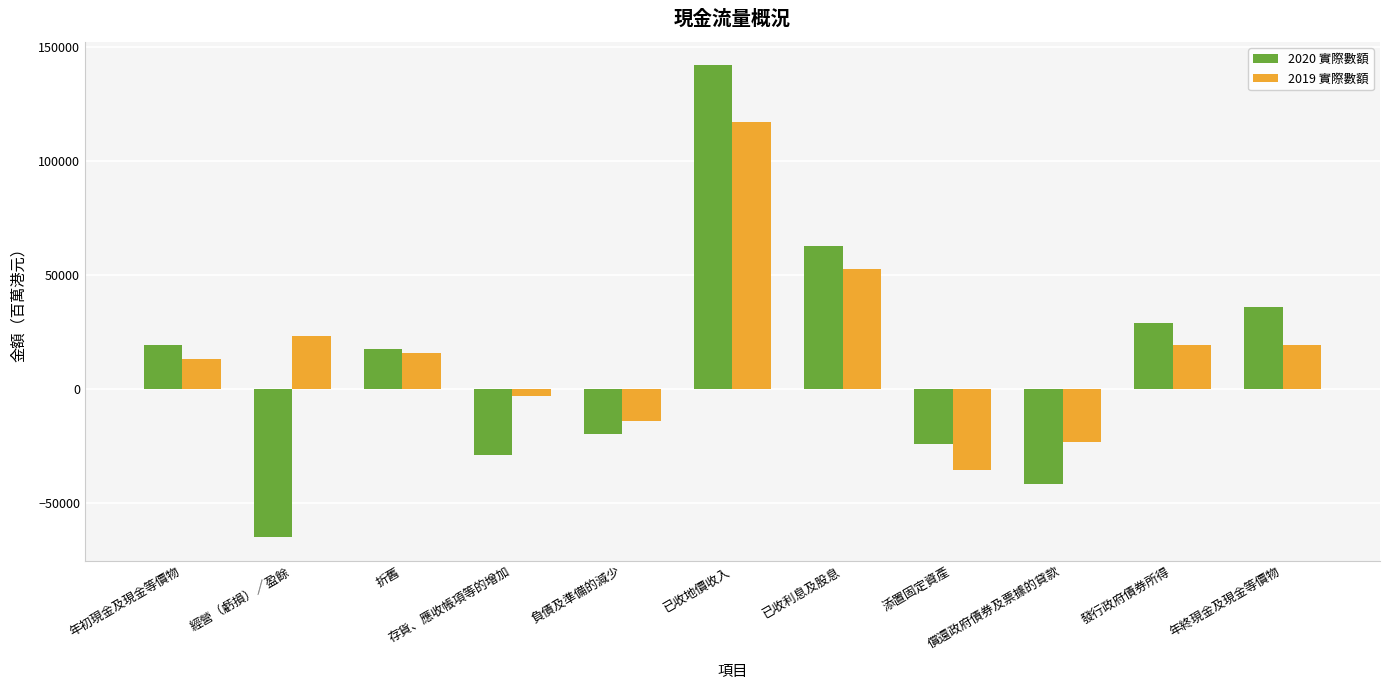

At which label does 2020 實際數額 reach its peak?

已收地價收入